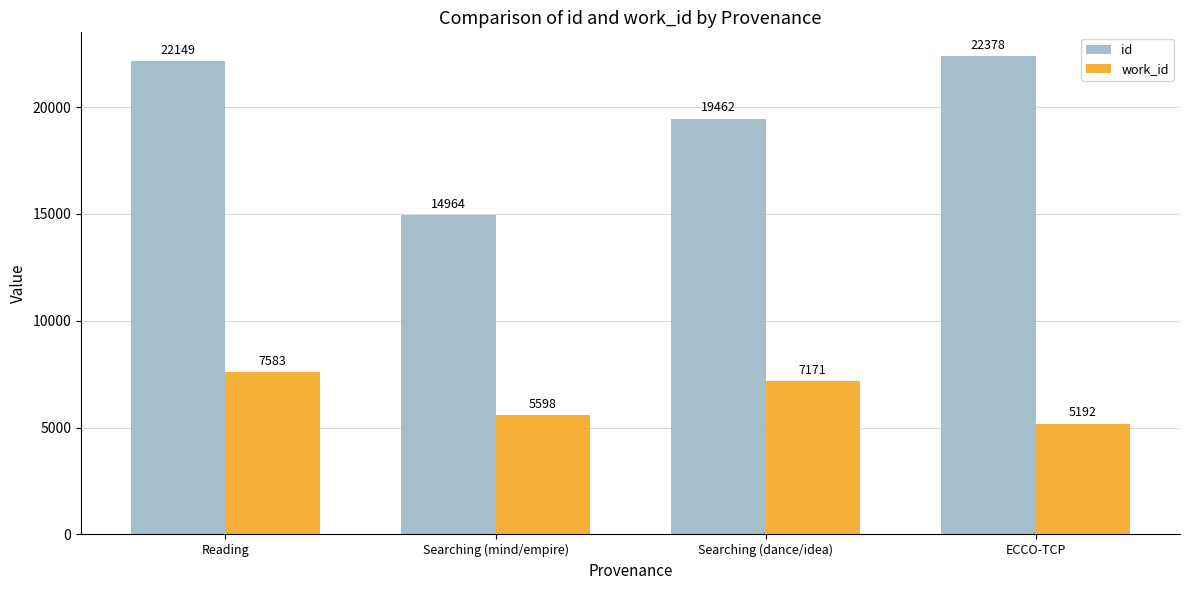

Which series has the largest total across all categories?

id